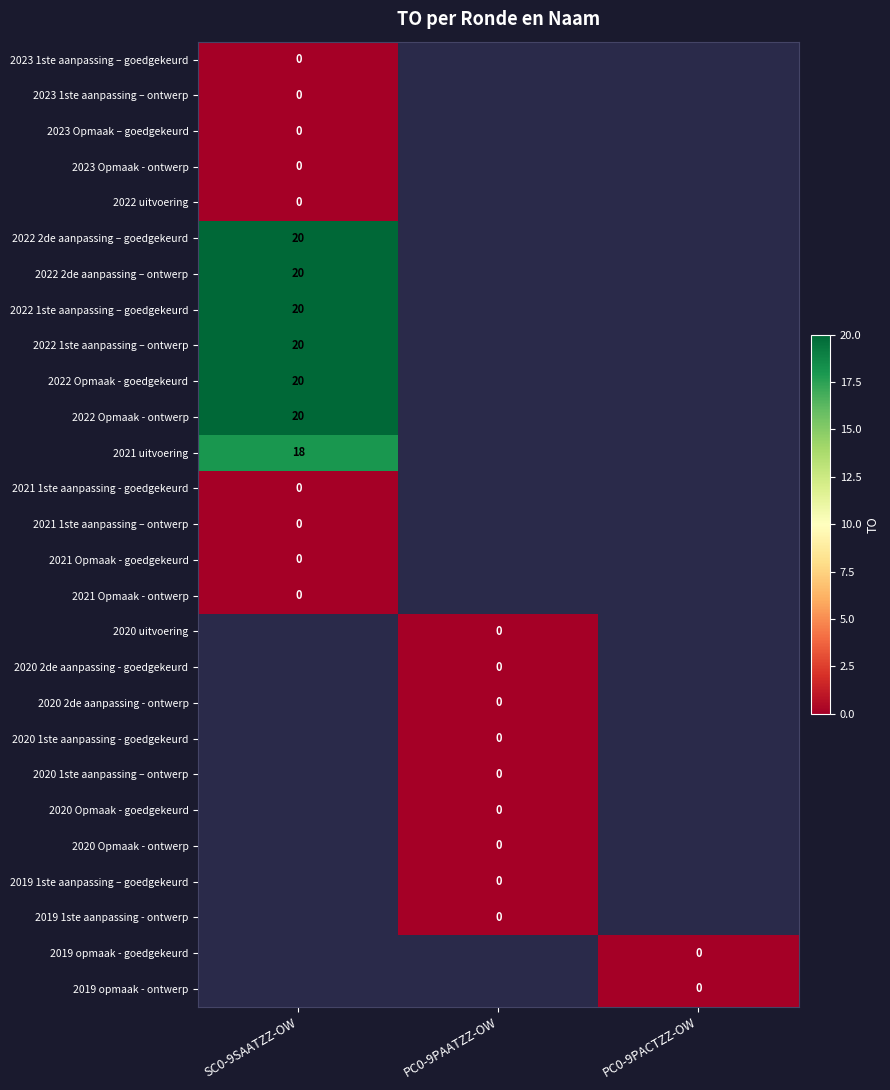

Is it true that 2022 2de aanpassing – goedgekeurd equals 30 at SC0-9SAATZZ-OW?

False